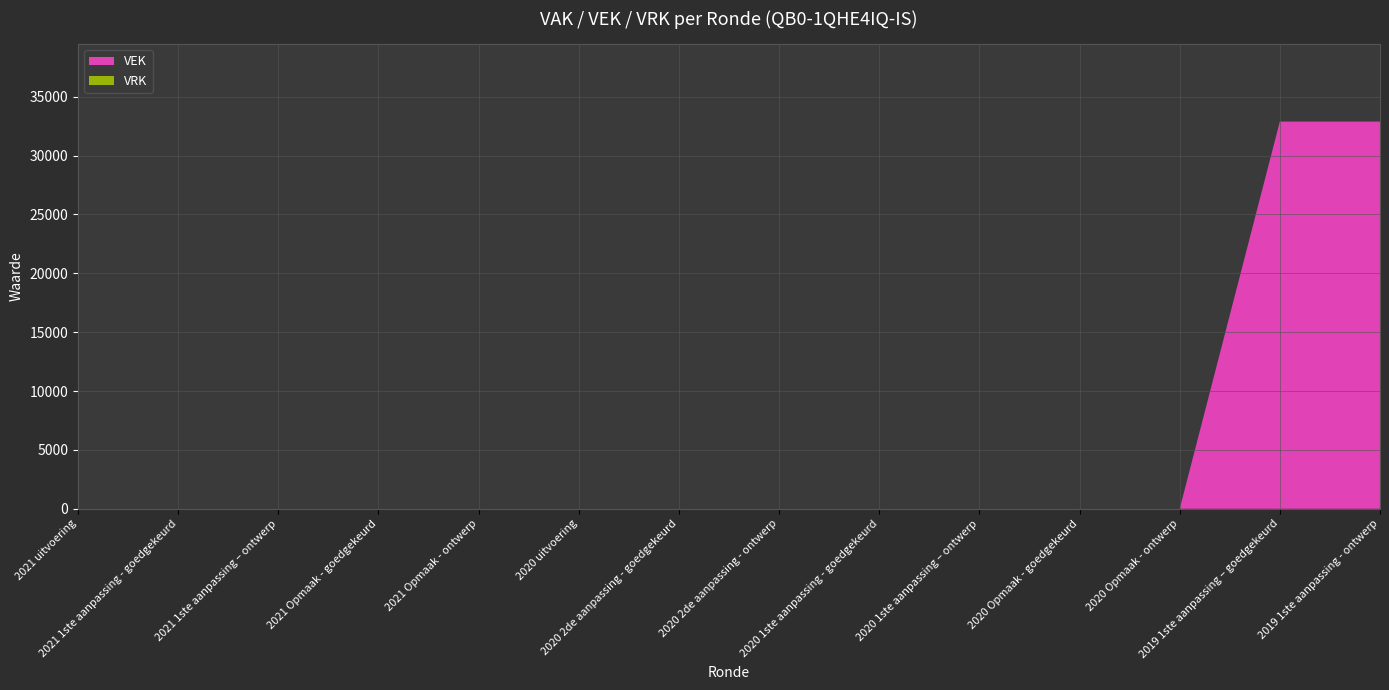

Reading left to right, transcribe all the data shown in this chart.

VEK: 2021 uitvoering=0	2021 1ste aanpassing - goedgekeurd=0	2021 1ste aanpassing – ontwerp=0	2021 Opmaak - goedgekeurd=0	2021 Opmaak - ontwerp=0	2020 uitvoering=0	2020 2de aanpassing - goedgekeurd=0	2020 2de aanpassing - ontwerp=0	2020 1ste aanpassing - goedgekeurd=0	2020 1ste aanpassing – ontwerp=0	2020 Opmaak - goedgekeurd=0	2020 Opmaak - ontwerp=0	2019 1ste aanpassing – goedgekeurd=32882	2019 1ste aanpassing - ontwerp=32882
VRK: 2021 uitvoering=0	2021 1ste aanpassing - goedgekeurd=0	2021 1ste aanpassing – ontwerp=0	2021 Opmaak - goedgekeurd=0	2021 Opmaak - ontwerp=0	2020 uitvoering=0	2020 2de aanpassing - goedgekeurd=0	2020 2de aanpassing - ontwerp=0	2020 1ste aanpassing - goedgekeurd=0	2020 1ste aanpassing – ontwerp=0	2020 Opmaak - goedgekeurd=0	2020 Opmaak - ontwerp=0	2019 1ste aanpassing – goedgekeurd=0	2019 1ste aanpassing - ontwerp=0